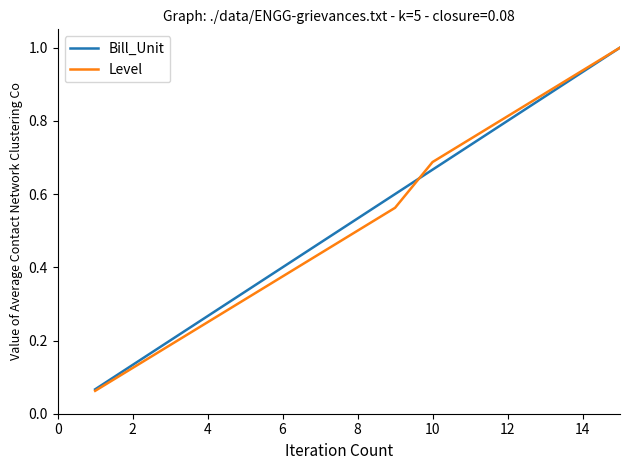

What is the maximum value for Level?

1.0